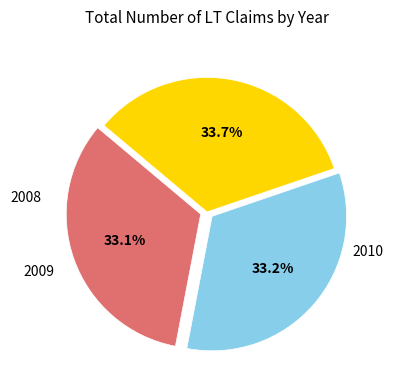

The 2010 slice represents 48% of the pie. True or false?

False